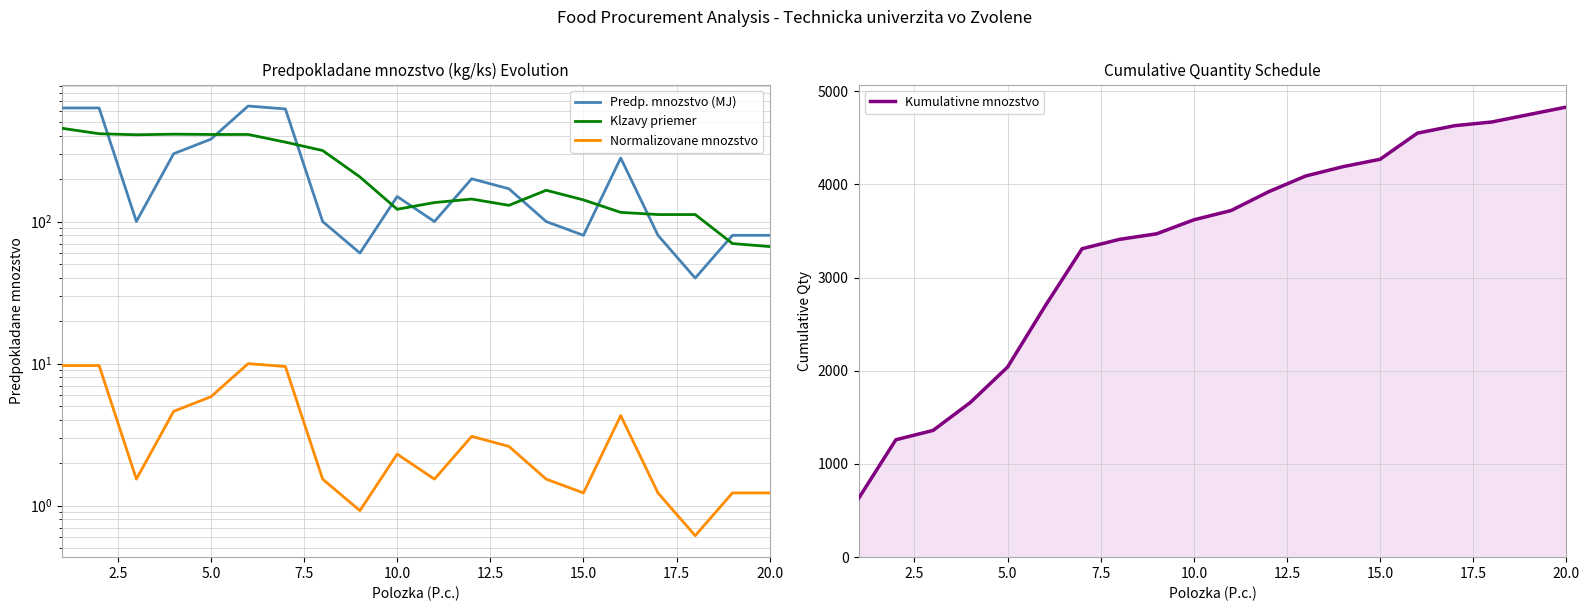

Reading left to right, what are all the values shown in this chart?

Predp. mnozstvo (MJ): 630.0	630.0	100.0	300.0	380.0	650.0	620.0	100.0	60.0	150.0	100.0	200.0	170.0	100.0	80.0	280.0	80.0	40.0	80.0	80.0
Klzavy priemer: 453.3	415.0	408.0	412.0	410.0	410.0	362.0	316.0	206.0	122.0	136.0	144.0	130.0	166.0	142.0	116.0	112.0	112.0	70.0	66.7
Normalizovane mnozstvo: 9.7	9.7	1.5	4.6	5.8	10.0	9.5	1.5	0.9	2.3	1.5	3.1	2.6	1.5	1.2	4.3	1.2	0.6	1.2	1.2
Kumulativne mnozstvo: 630.0	1260.0	1360.0	1660.0	2040.0	2690.0	3310.0	3410.0	3470.0	3620.0	3720.0	3920.0	4090.0	4190.0	4270.0	4550.0	4630.0	4670.0	4750.0	4830.0